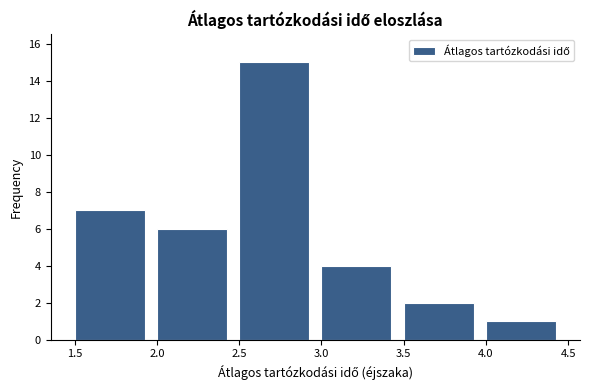

Reading left to right, list every bar in this chart as the range it spans on the x-axis followed by its height. The values are not printed on the chart, so give them approximately, as read against the axis.

1.5 to 2.0: 7
2.0 to 2.5: 6
2.5 to 3.0: 15
3.0 to 3.5: 4
3.5 to 4.0: 2
4.0 to 4.5: 1